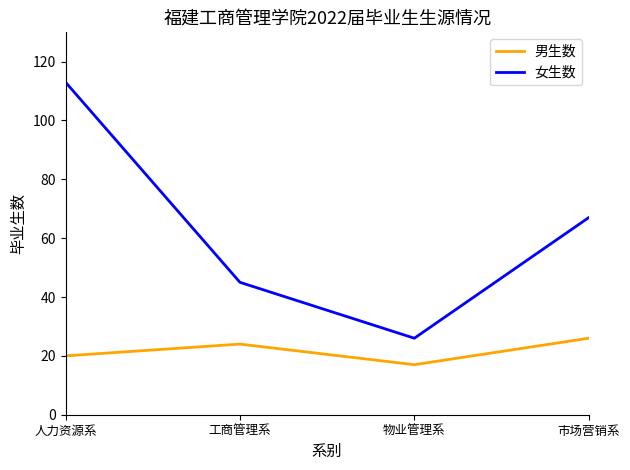

What is the difference between the 女生数 values at 物业管理系 and 工商管理系?

19